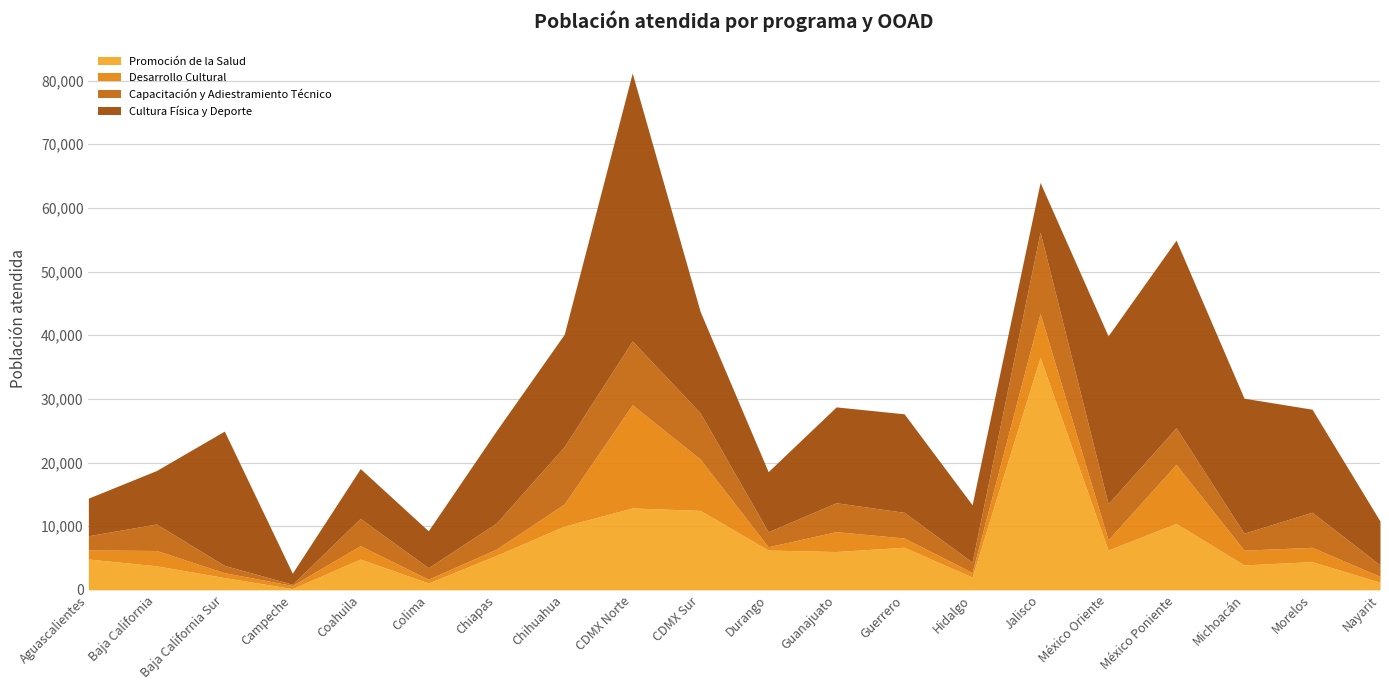

The Promoción de la Salud series shows 12864 at CDMX Norte. True or false?

True